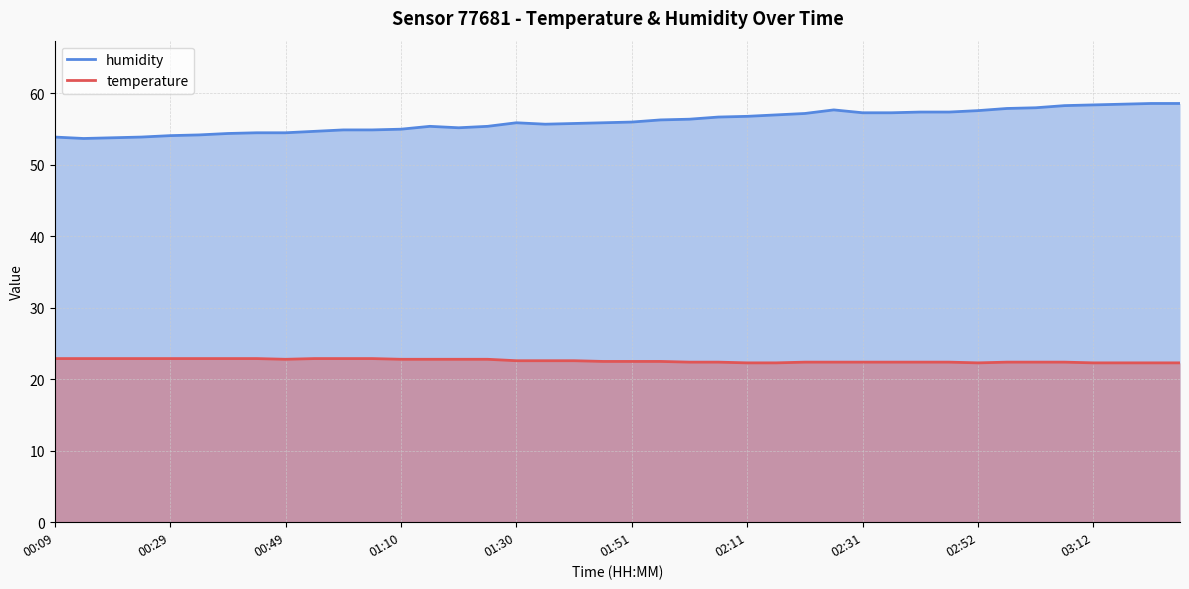

Which series has the largest total across all categories?

humidity